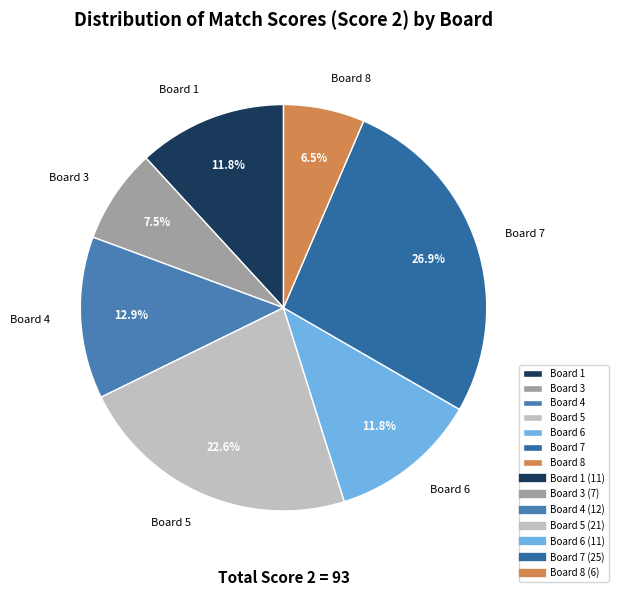

Does any single category account for the majority?

No